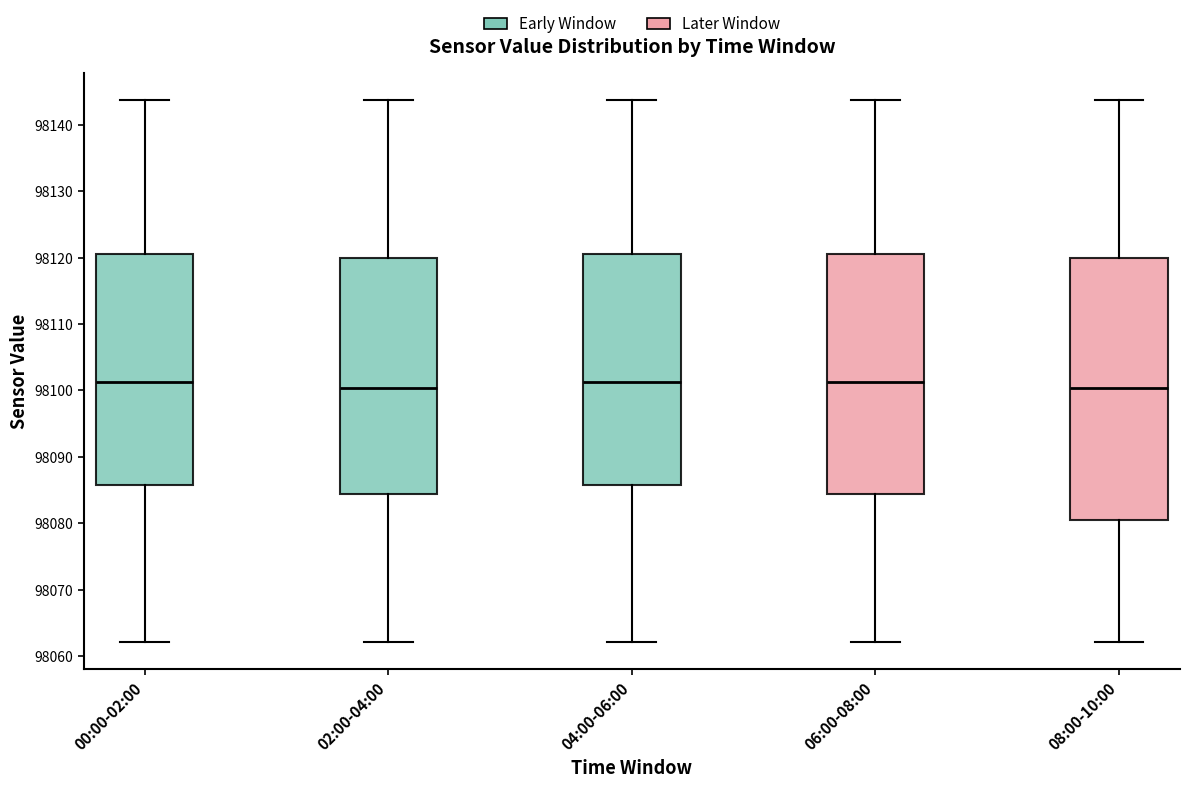

Where is the upper edge of the box for 00:00-02:00 on the y-axis? The values are not printed on the chart, so give them approximately, as read against the axis.

98120